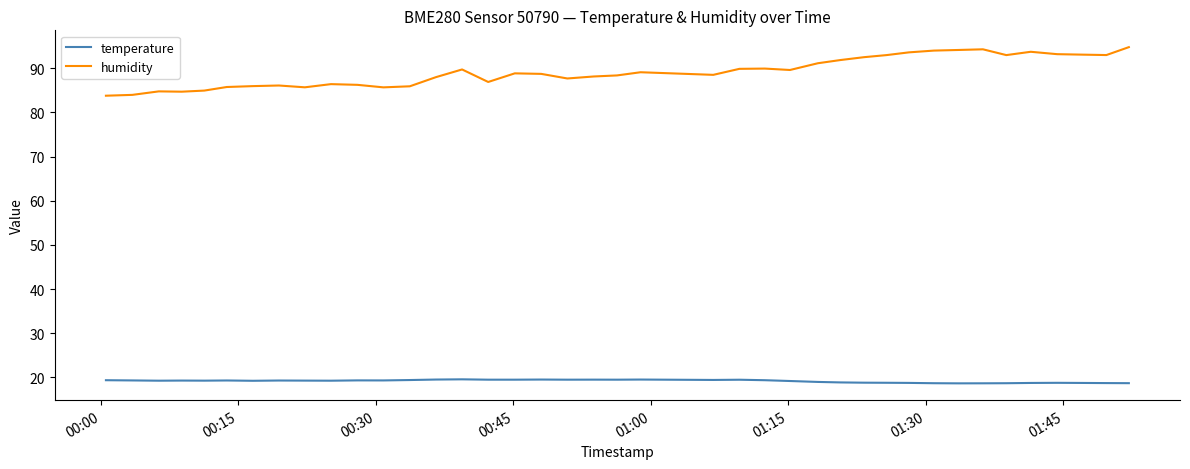

Which series has the widest spread of values?

humidity